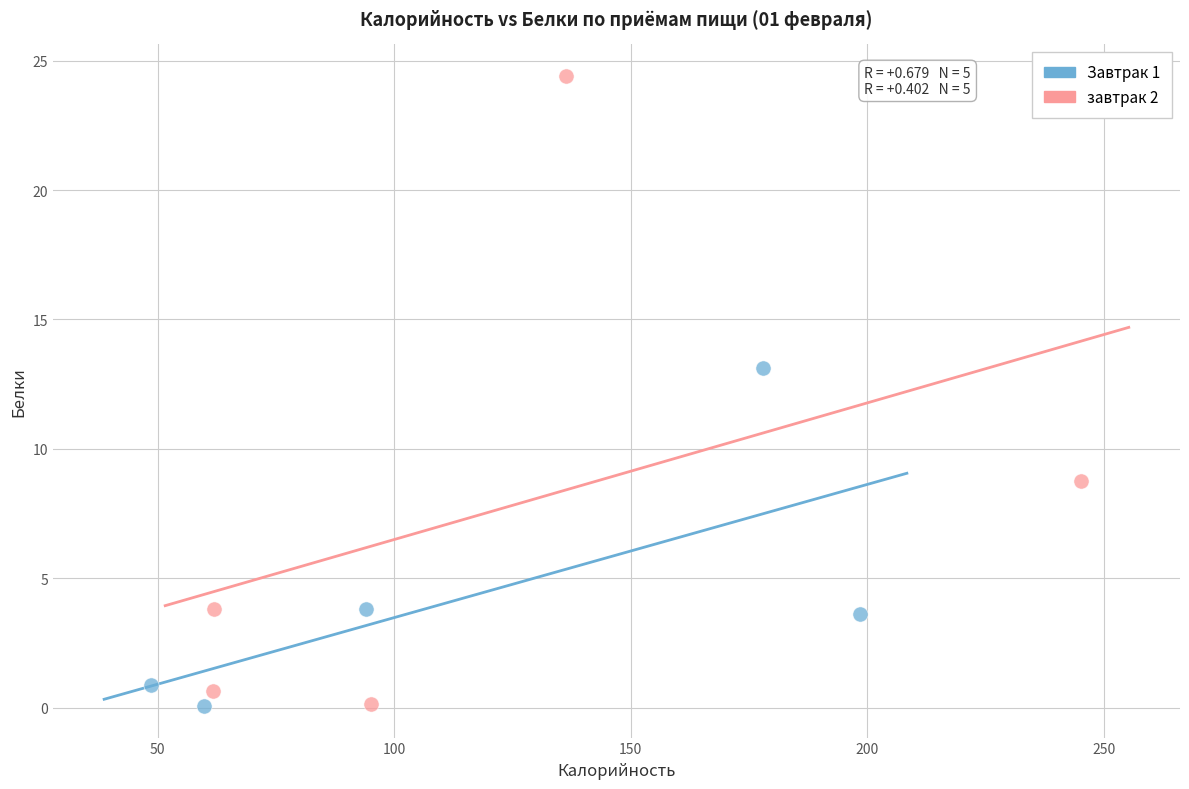

Which series reaches the maximum Y coordinate?

завтрак 2